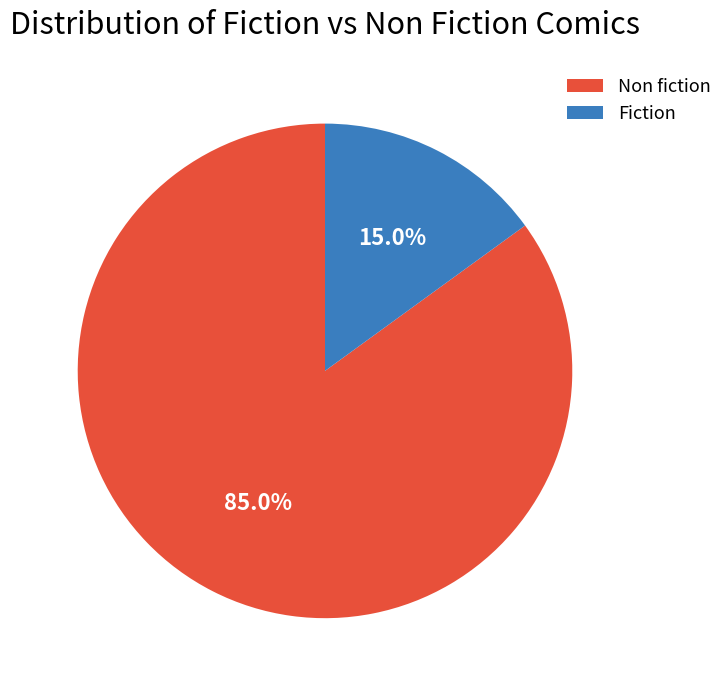

How many segments does this pie chart have?

2